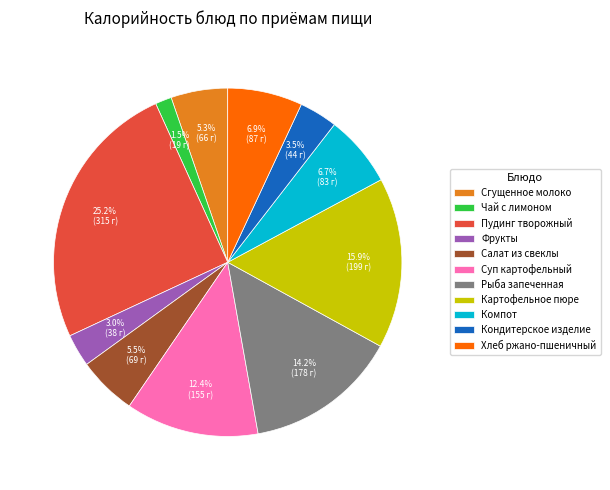

What portion of the pie excludes Хлеб ржано-пшеничный?

93.1%